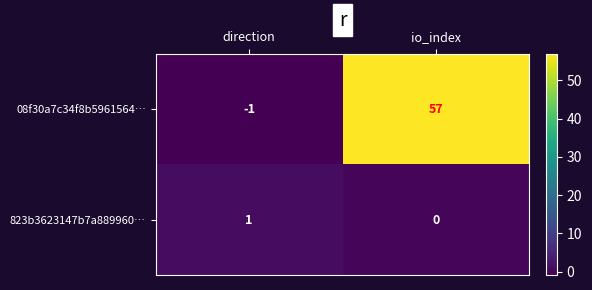

Which label corresponds to the smallest value in the chart?

direction